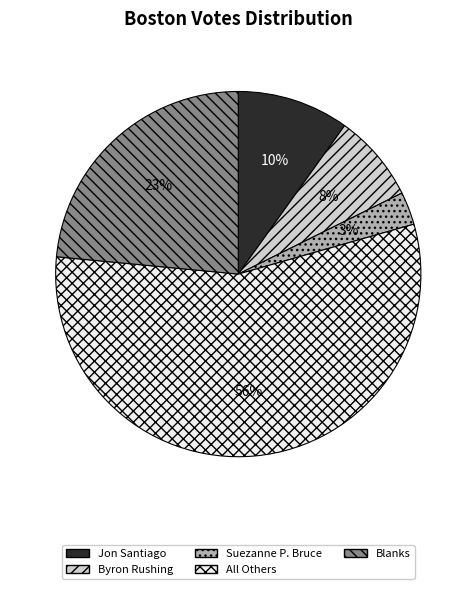

Rank the categories by value from highest to lowest.

All Others, Blanks, Jon Santiago, Byron Rushing, Suezanne P. Bruce